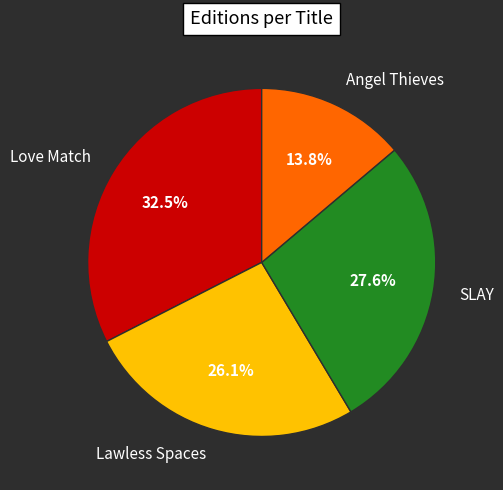

To the nearest percent, what is the combined percentage of Love Match and Lawless Spaces?

59%